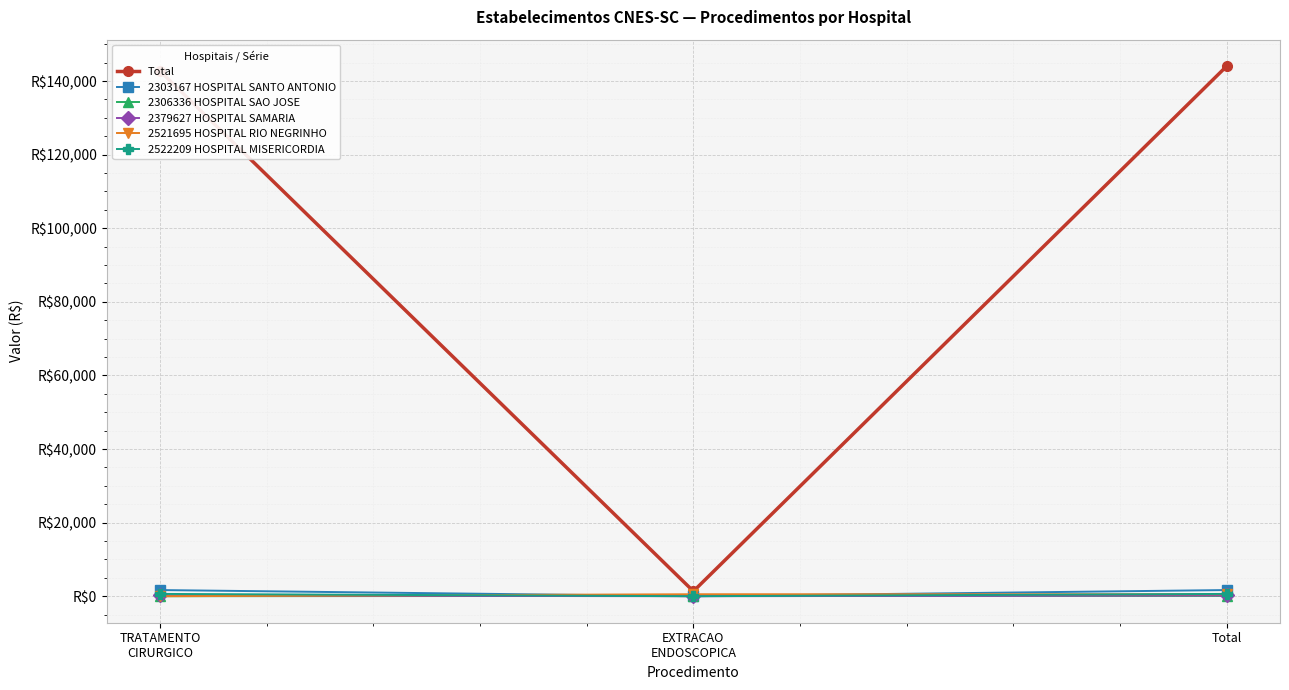

At which category does the chart reach its peak across all series?

Total